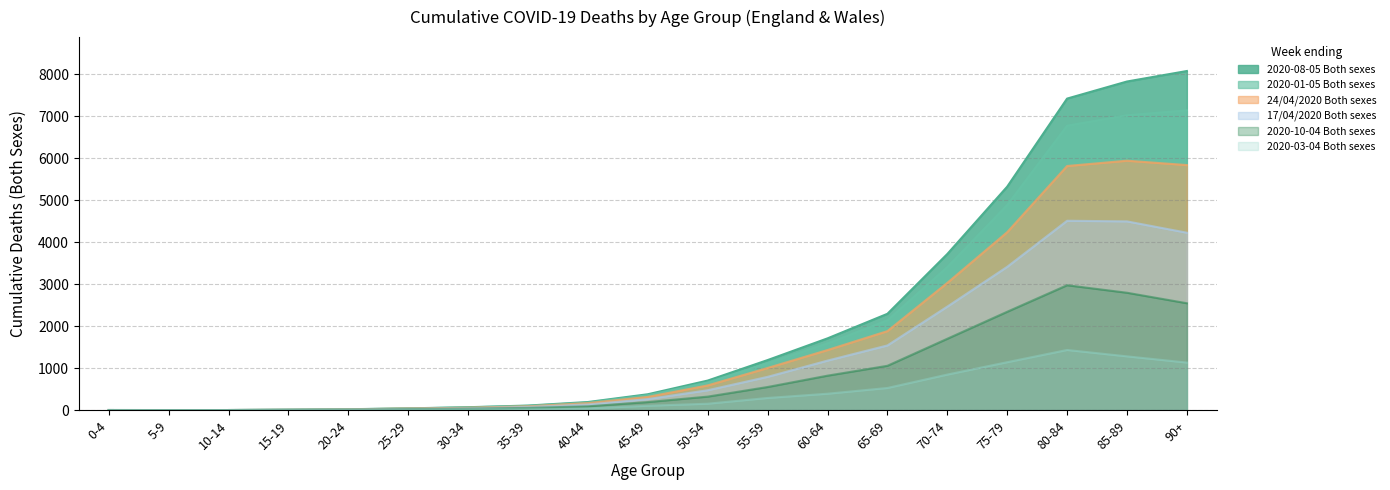

Does the chart display data point markers on the line(s)?

No